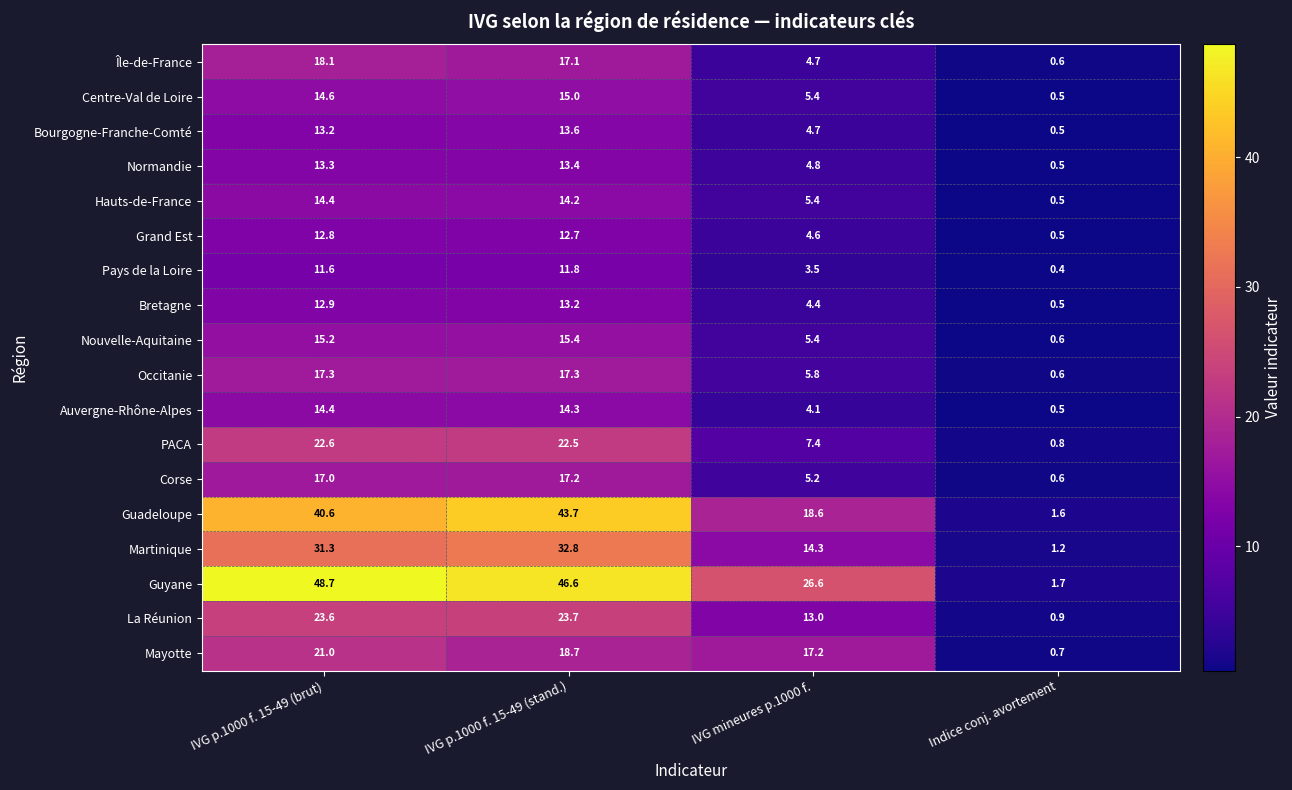

Between IVG p.1000 f. 15-49 (stand.) and Indice conj. avortement, which series saw the biggest shift?

Guyane